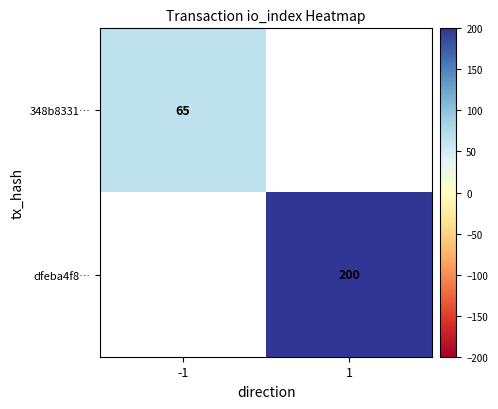

The 348b8331… series shows 65 at -1. True or false?

True